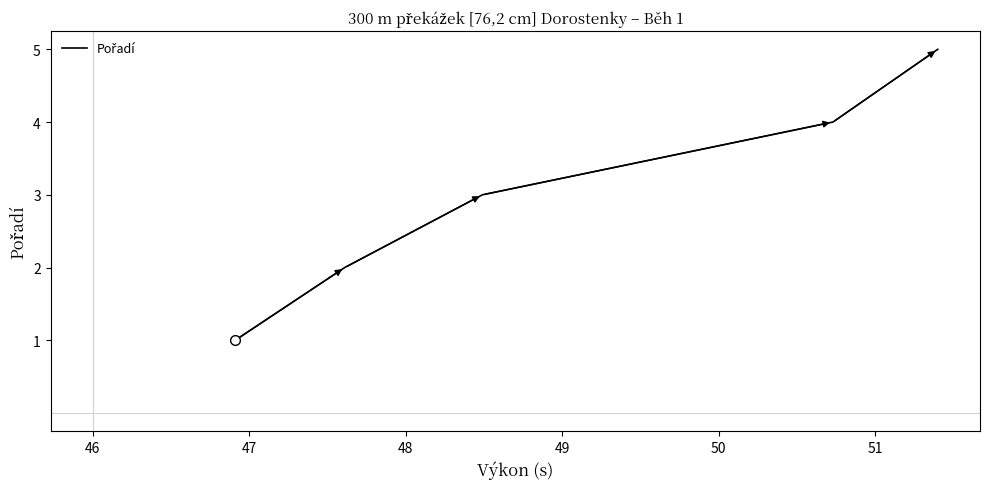

Is this an area chart (filled region under the line)?

No